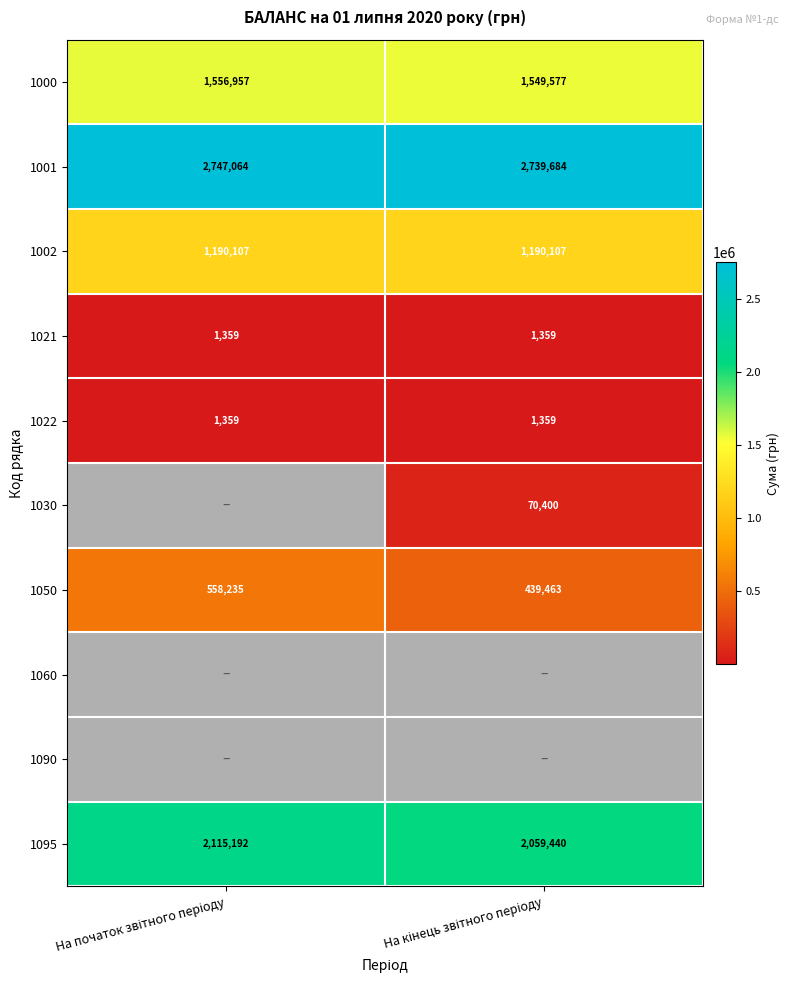

What is the difference between the maximum and minimum values in the 1050 series?

118772